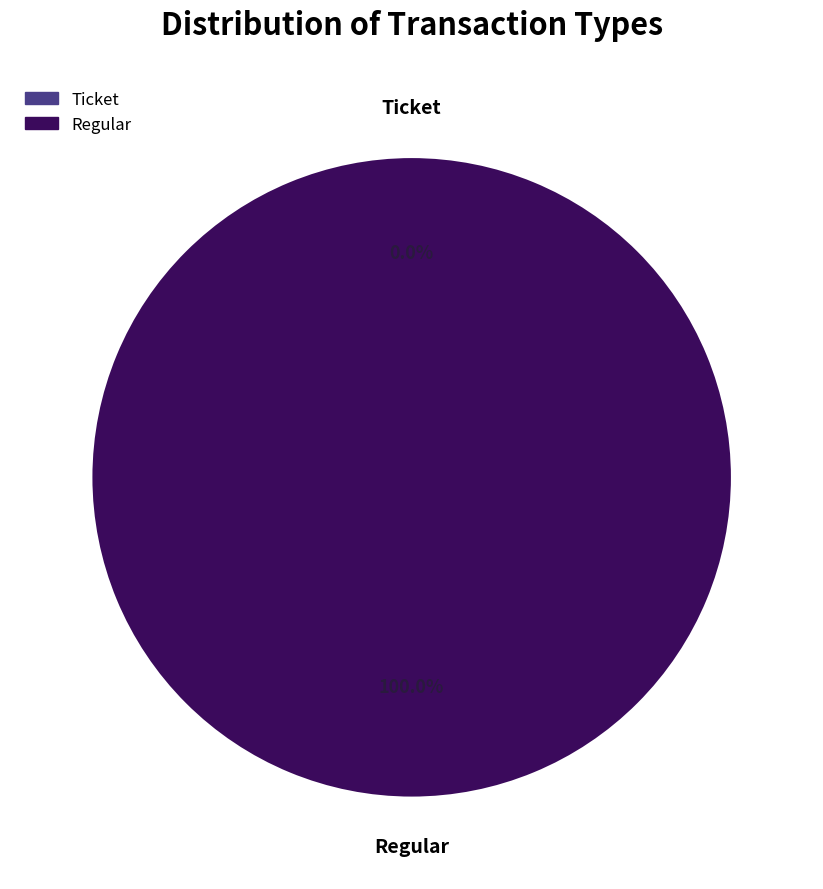

To the nearest percent, what is the combined percentage of Regular and Ticket?

100%